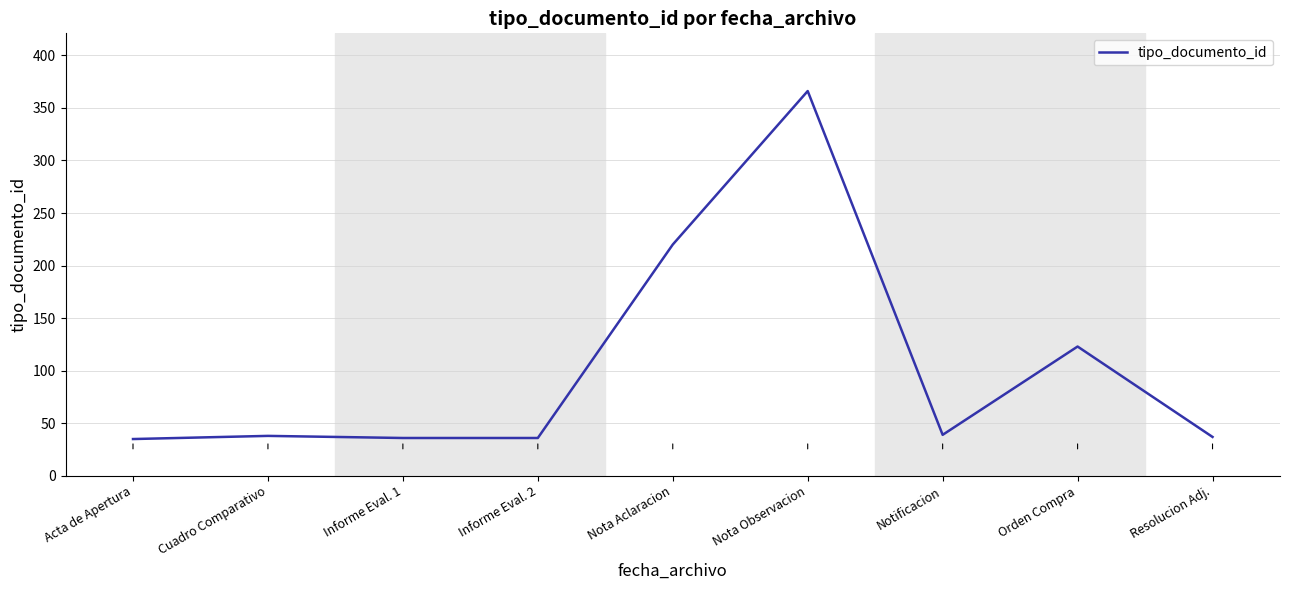

Is it true that the value at Nota Observacion is 104?

False